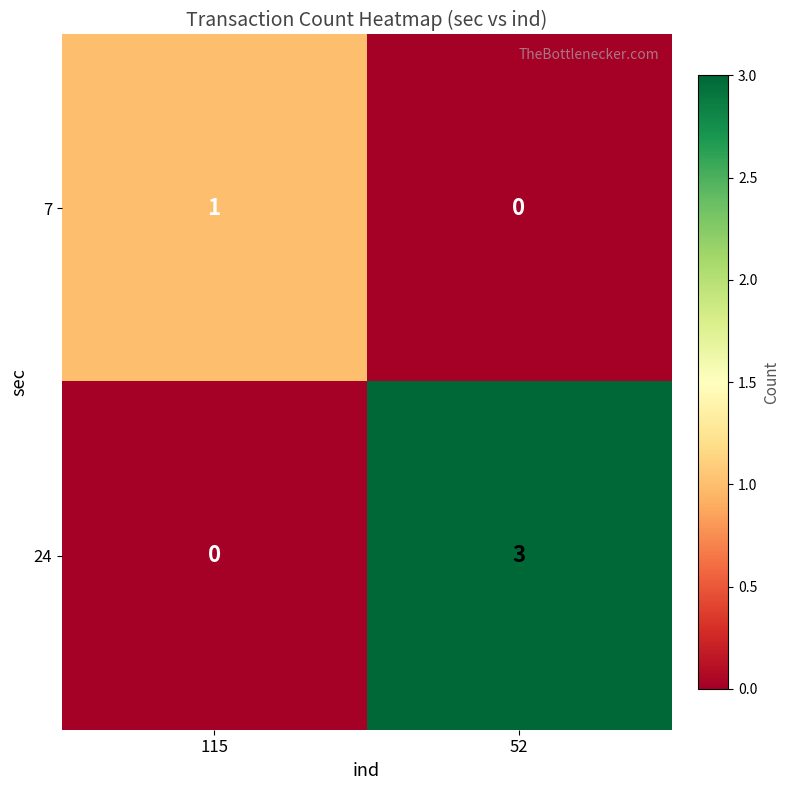

Which category has the highest value across all series?

52